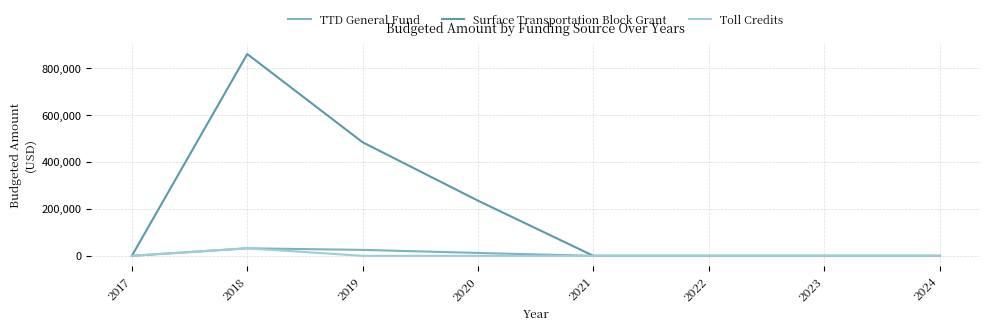

In TTD General Fund, how many points are higher than both neighbors (excluding endpoints)?

1